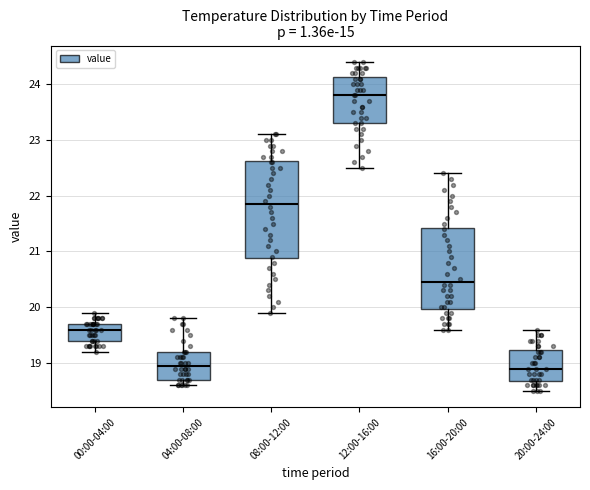

Reading left to right, read every box against the y-axis: the position of its median line, the range the box covers, and the ends of its whiskers. The values are not printed on the chart, so give them approximately, as read against the axis.

00:00-04:00: median 19.6, box 19.4 to 19.7, whiskers 19.2 to 19.9
04:00-08:00: median 19.0, box 18.7 to 19.2, whiskers 18.6 to 19.8
08:00-12:00: median 21.9, box 20.9 to 22.6, whiskers 19.9 to 23.1
12:00-16:00: median 23.8, box 23.3 to 24.1, whiskers 22.5 to 24.4
16:00-20:00: median 20.5, box 20.0 to 21.4, whiskers 19.6 to 22.4
20:00-24:00: median 18.9, box 18.7 to 19.2, whiskers 18.5 to 19.6